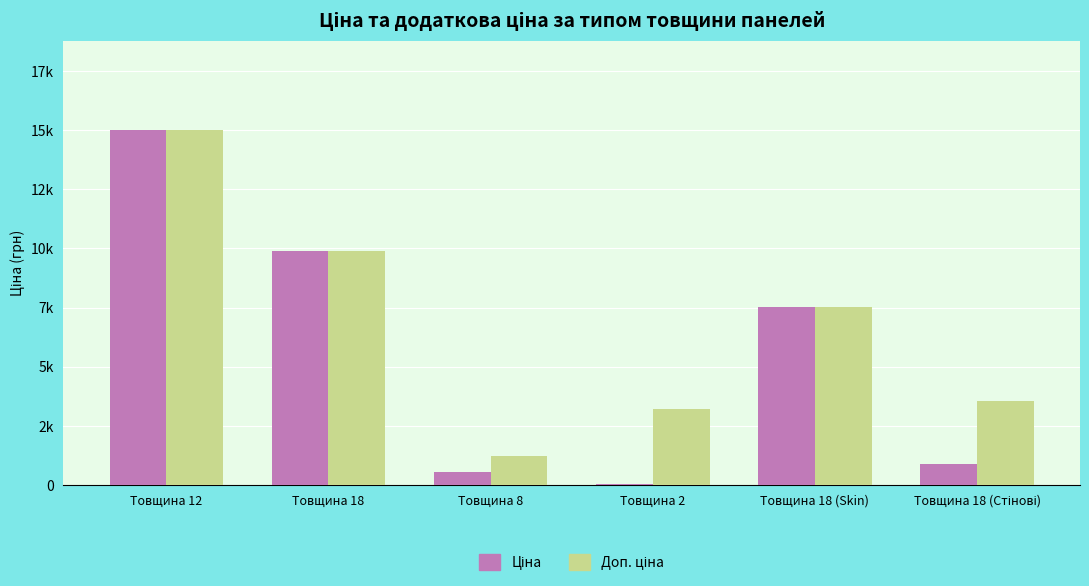

Are the bars grouped side by side (vs. stacked)?

Yes